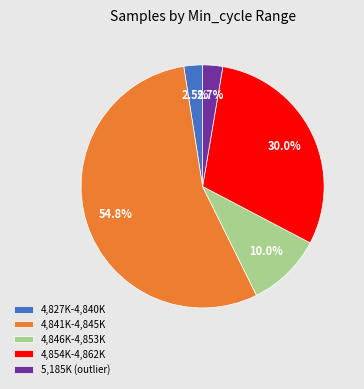

What percentage is NOT represented by 4,827K-4,840K?

97.5%